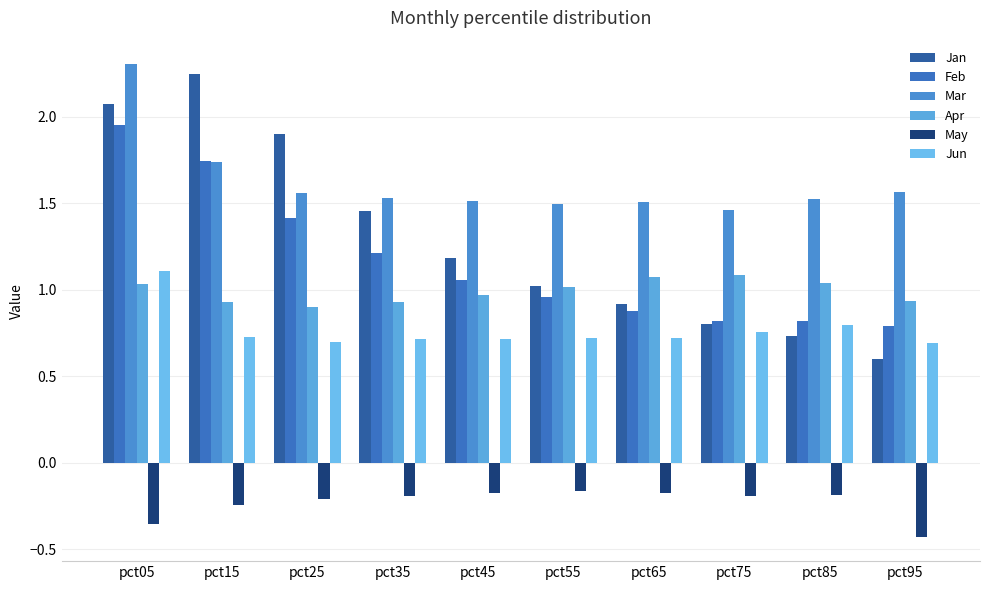

Reading left to right, extract all data points from this chart.

Jan: 2.1	2.2	1.9	1.5	1.2	1.0	0.9	0.8	0.7	0.6
Feb: 2.0	1.7	1.4	1.2	1.1	1.0	0.9	0.8	0.8	0.8
Mar: 2.3	1.7	1.6	1.5	1.5	1.5	1.5	1.5	1.5	1.6
Apr: 1.0	0.9	0.9	0.9	1.0	1.0	1.1	1.1	1.0	0.9
May: -0.4	-0.2	-0.2	-0.2	-0.2	-0.2	-0.2	-0.2	-0.2	-0.4
Jun: 1.1	0.7	0.7	0.7	0.7	0.7	0.7	0.8	0.8	0.7